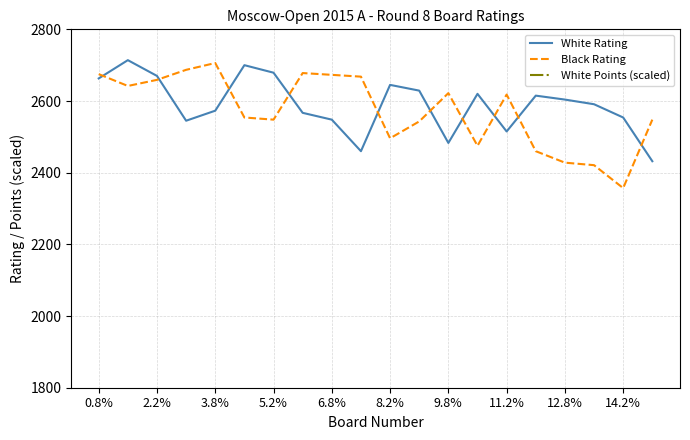

True or false: Black Rating has a value of 2475 at 13.

True